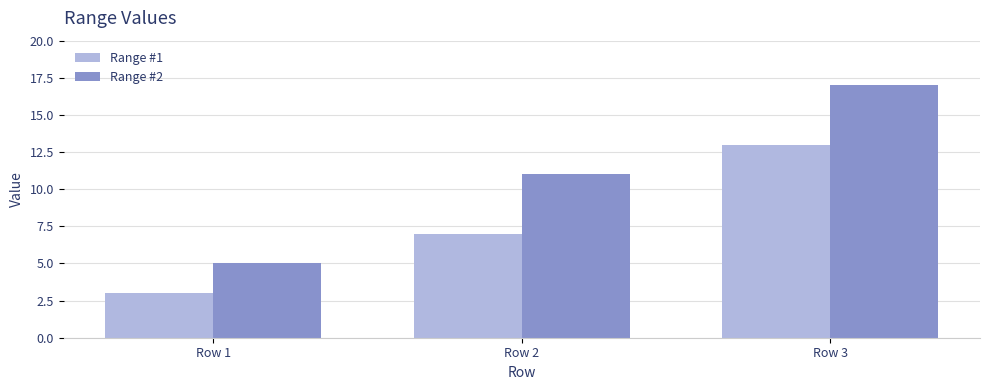

What is the value of the Range #1 bar at the 2nd from the left?

7